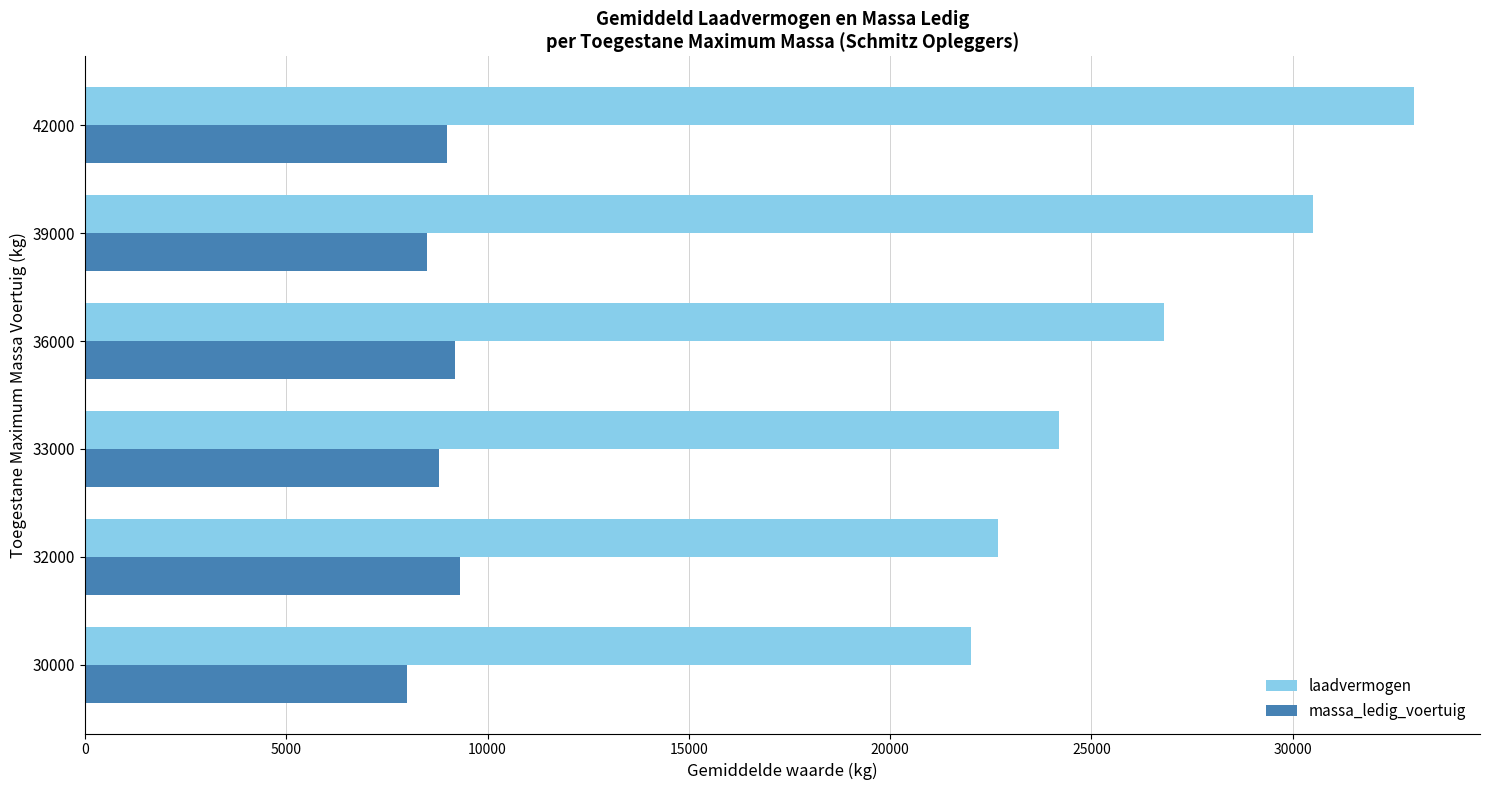

True or false: massa_ledig_voertuig has a value of 5134.8 at 33000.

False